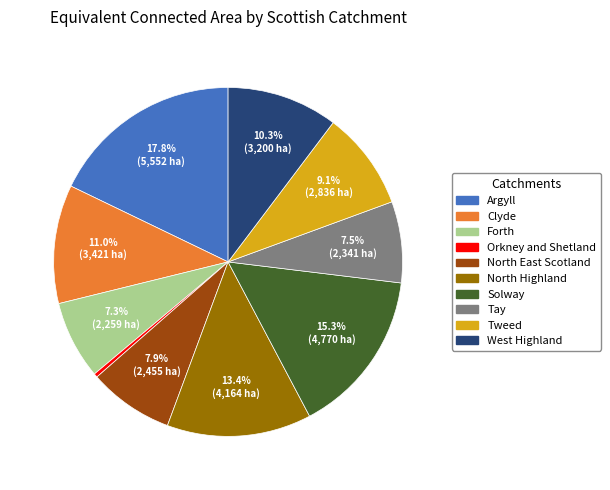

What is the ratio of the value at Forth to the value at Solway?

0.5